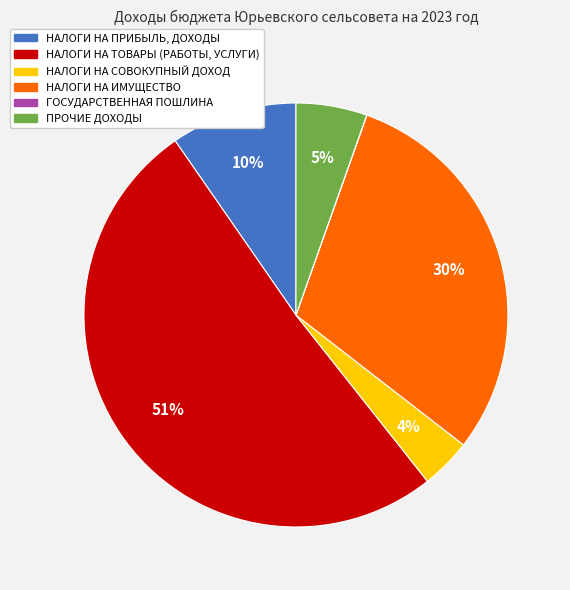

Is ПРОЧИЕ ДОХОДЫ the majority of the pie?

No